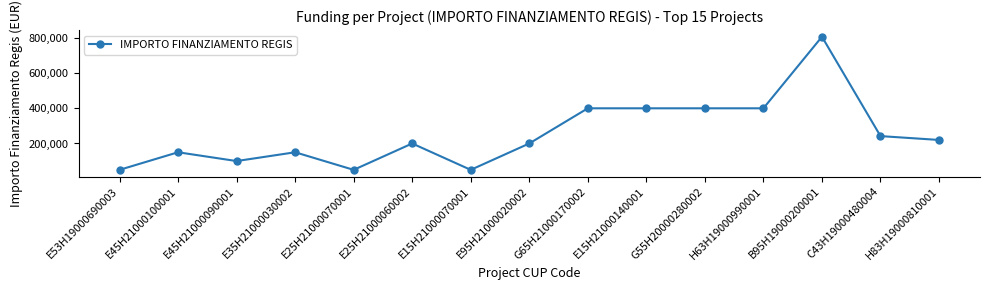

What is the change in value from E25H21000070001 to C43H19000480004?

+191953.2